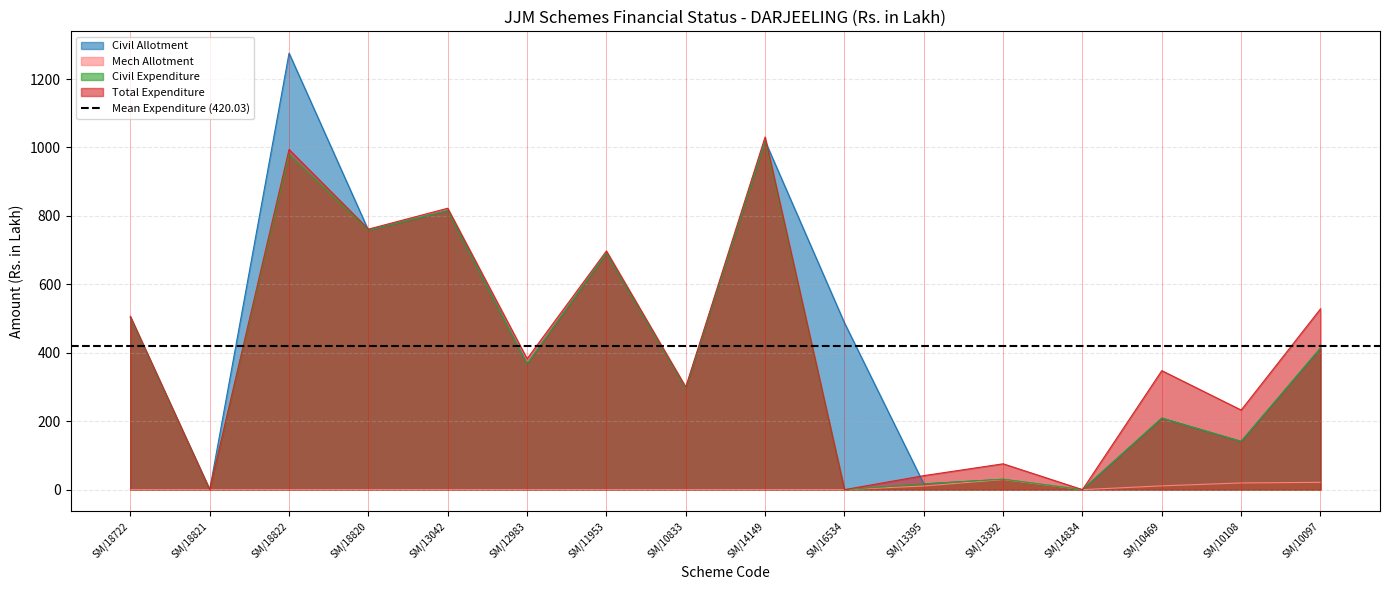

What is the difference between the highest and lowest values at SM/10097?

506.9